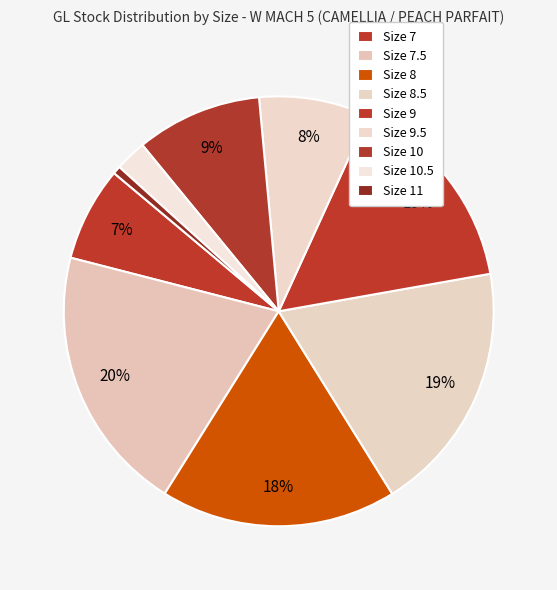

What is the ratio of the value at Size 7 to the value at Size 9?

0.5